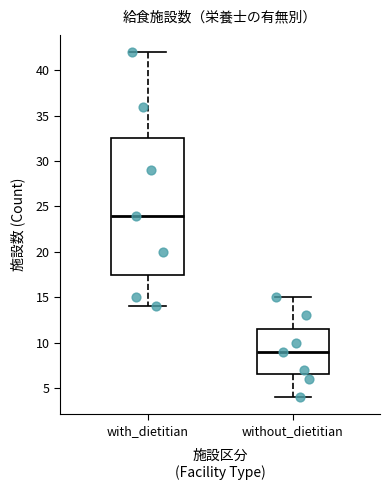

Comparing the boxes themselves (not the whiskers), which one is the tallest?

with_dietitian